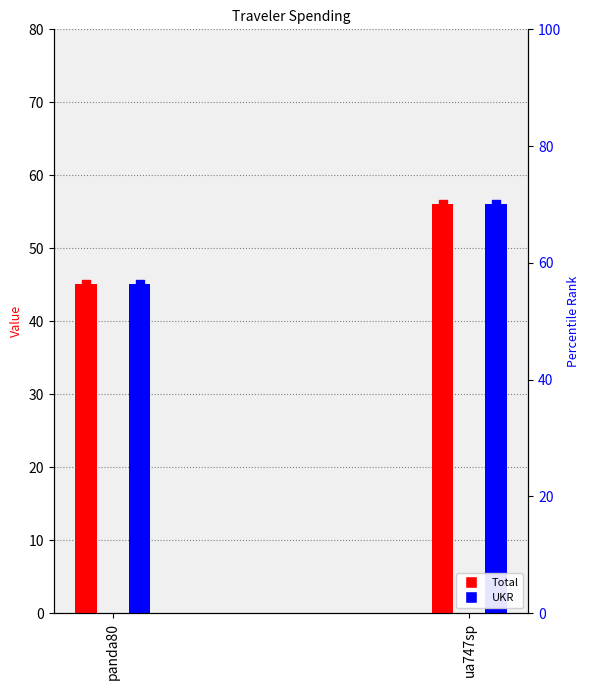

What are all the series names shown in the legend?

Total, UKR